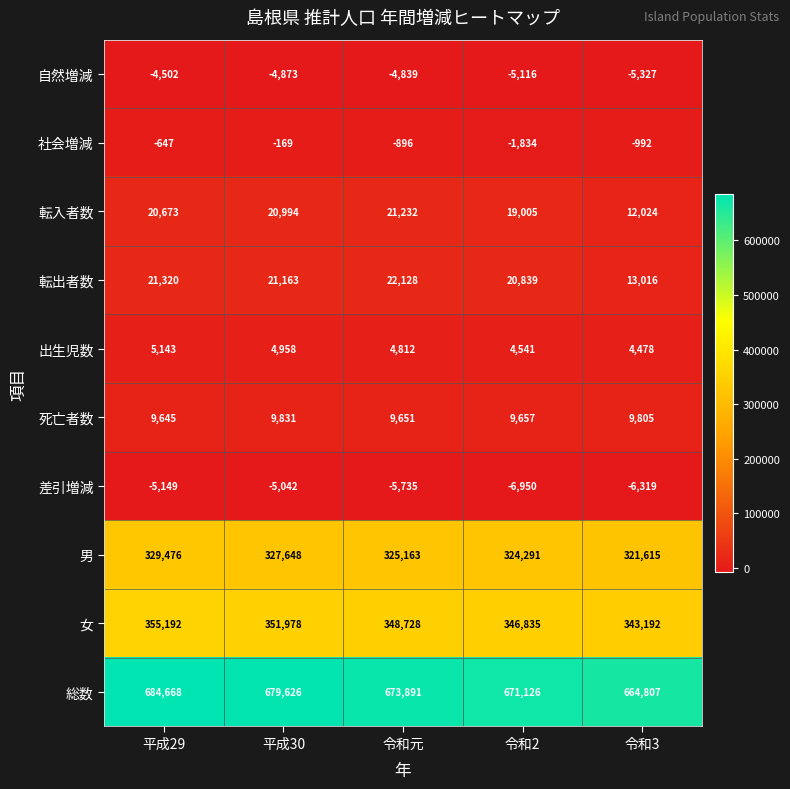

At which category is the sum across all series the highest?

平成29